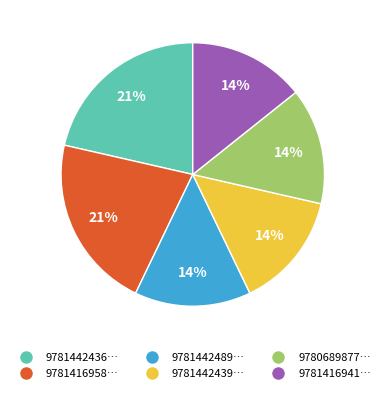

Is there any slice that represents more than half of the pie?

No